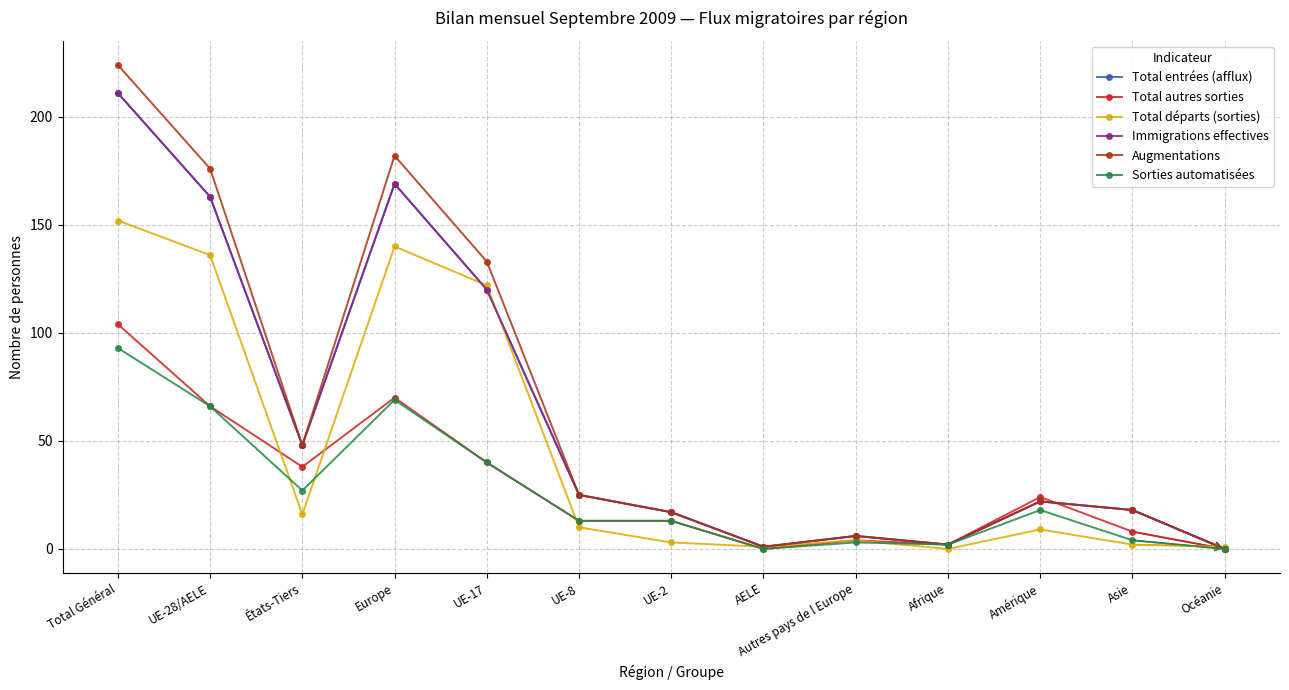

How many times do Total départs (sorties) and Immigrations effectives cross each other?

3